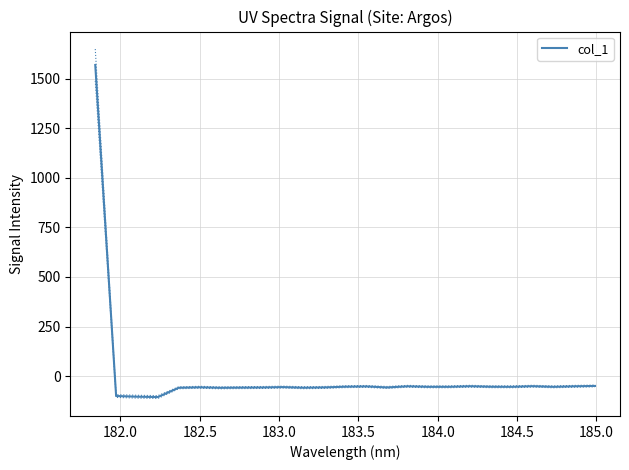

What is the maximum value for col_1?

1570.5